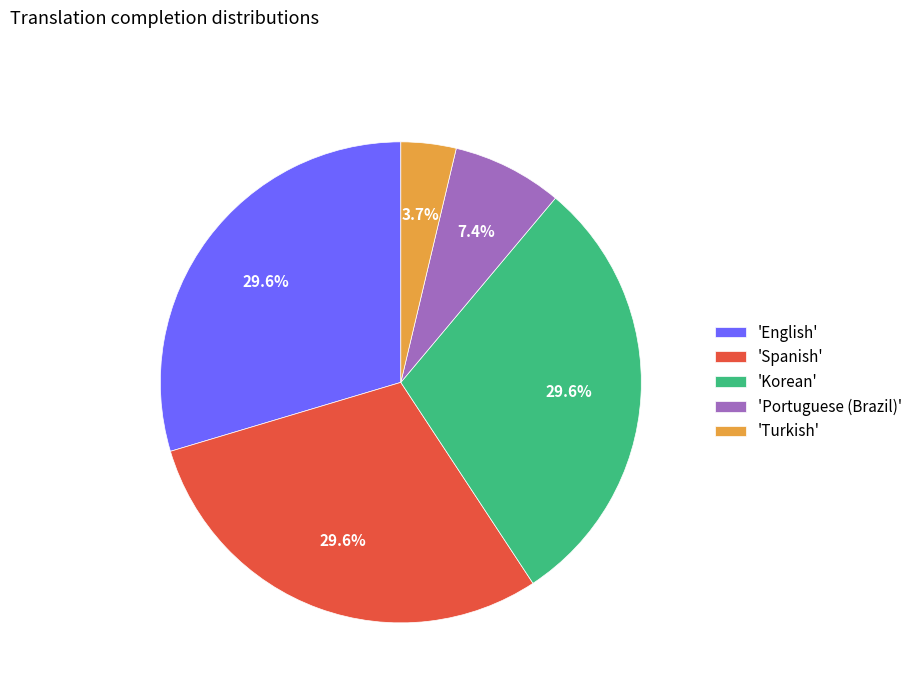

How many slices are in this pie chart?

5